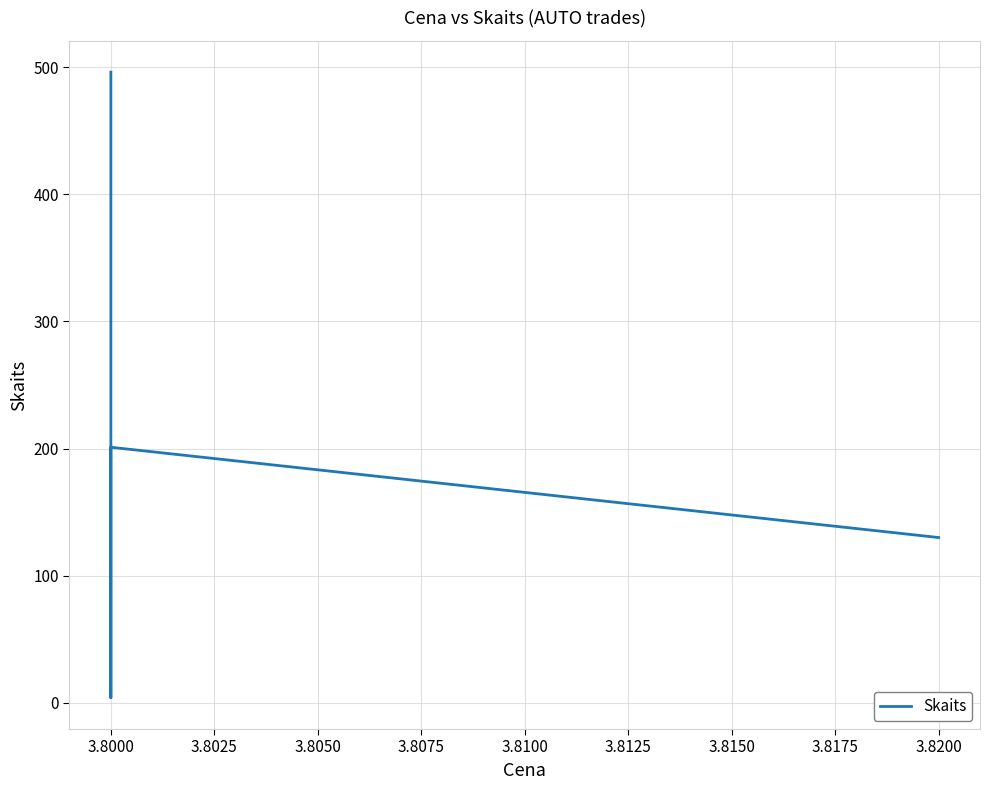

How many values are between 130 and 496?

3